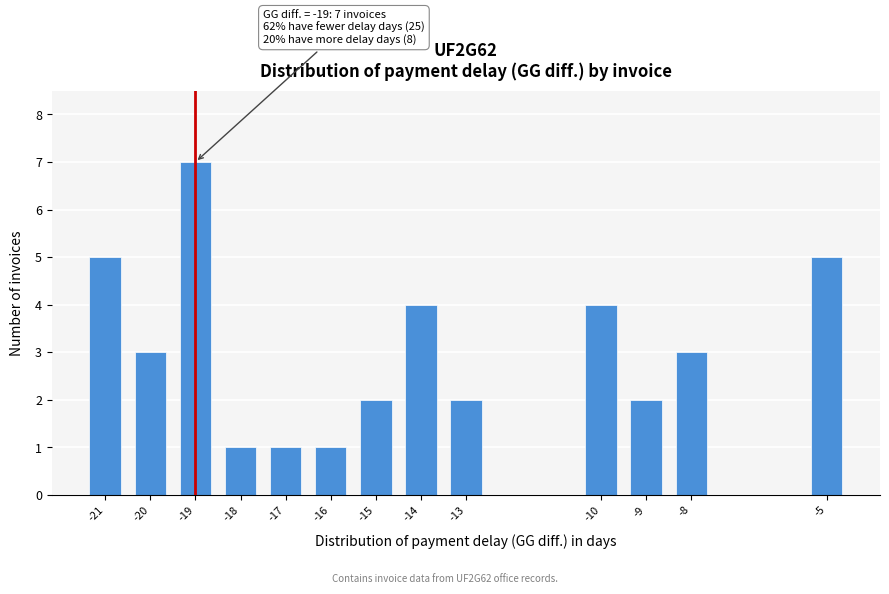

Reading right to left, what are all the values shown in this chart?

5	3	2	4	2	4	2	1	1	1	7	3	5